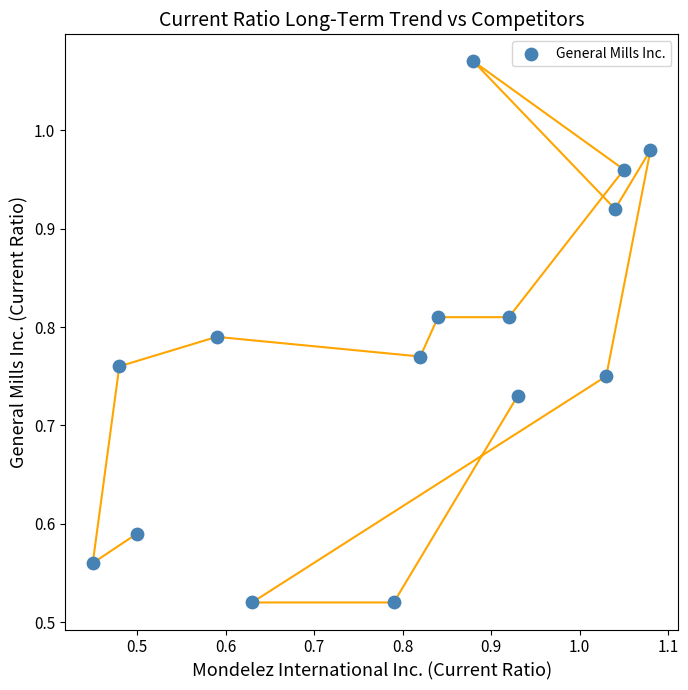

How many data points are displayed?

15